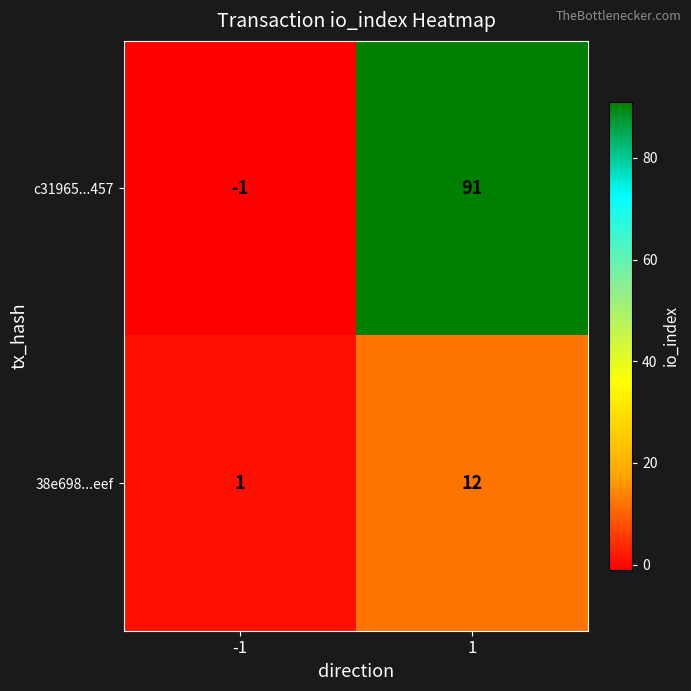

Reading left to right, extract all data points from this chart.

c31965...457: -1=-1	1=91
38e698...eef: -1=1	1=12